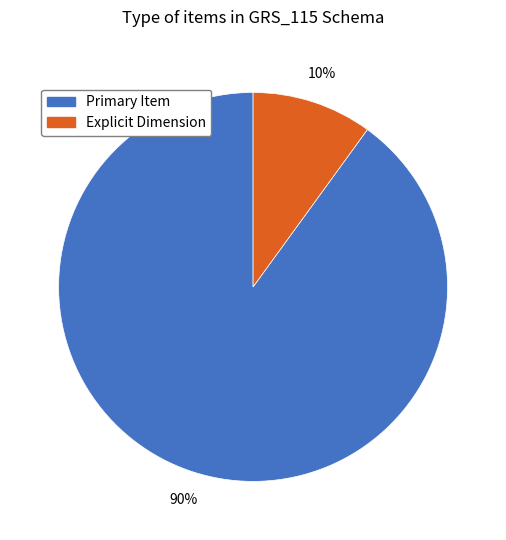

Rank the categories by value from highest to lowest.

Primary Item, Explicit Dimension